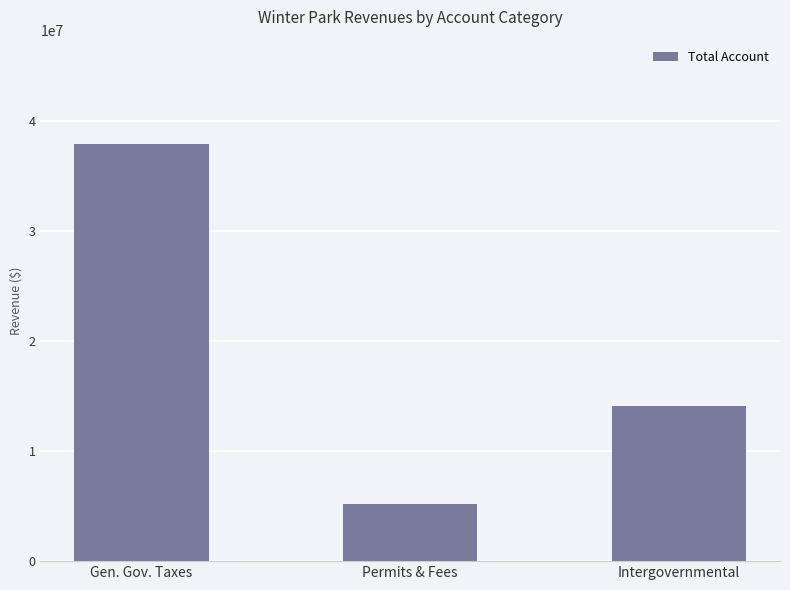

How many values are between 5222729 and 37882641?

3